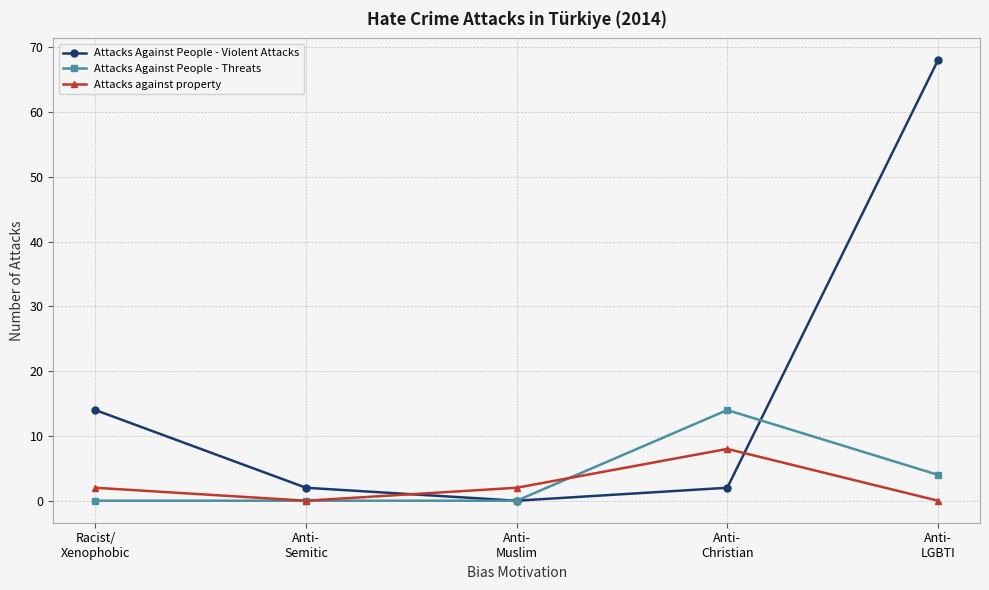

Which series has the largest total across all categories?

Attacks Against People - Violent Attacks